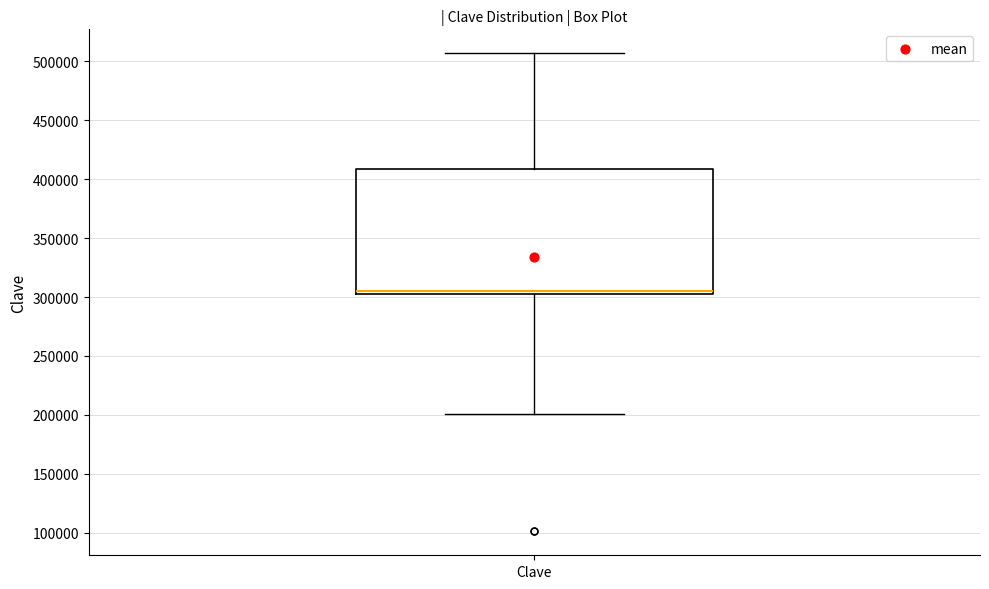

Read this box plot against the y-axis: the position of the median line, the range covered by the box, and the ends of both whiskers. The values are not printed on the chart, so give them approximately, as read against the axis.

median 305000 (just above the box's lower edge), box 305000 to 410000, whiskers 200000 to 505000